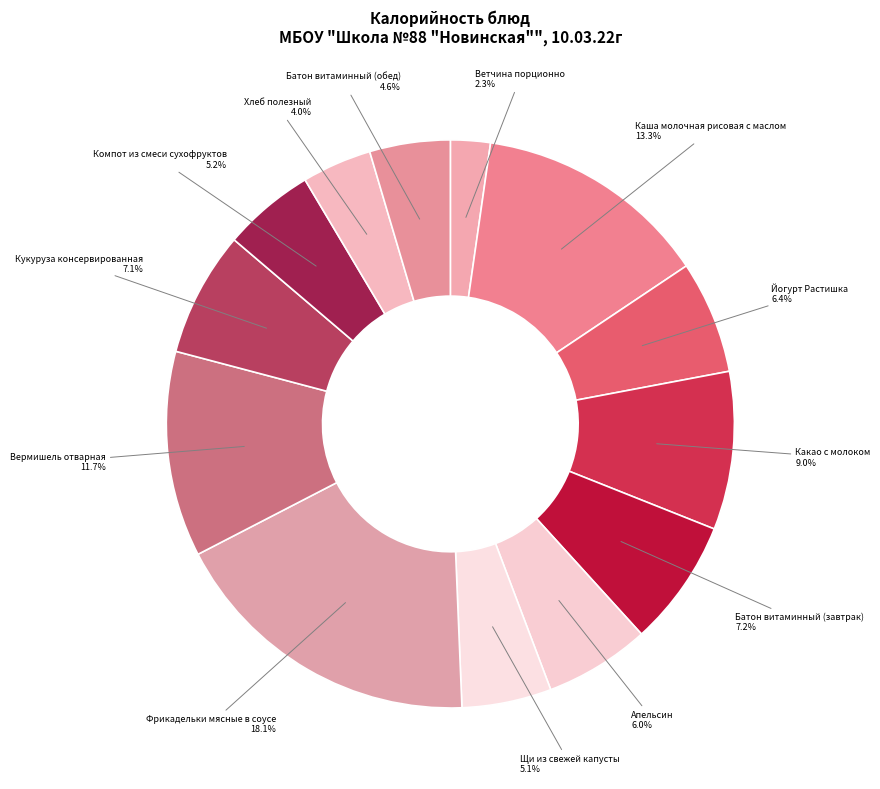

Is Каша молочная рисовая с маслом the majority of the pie?

No